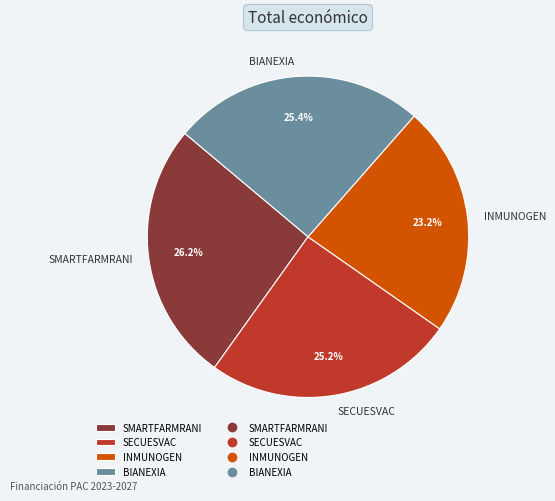

To the nearest percent, what is the combined percentage of BIANEXIA and SECUESVAC?

51%